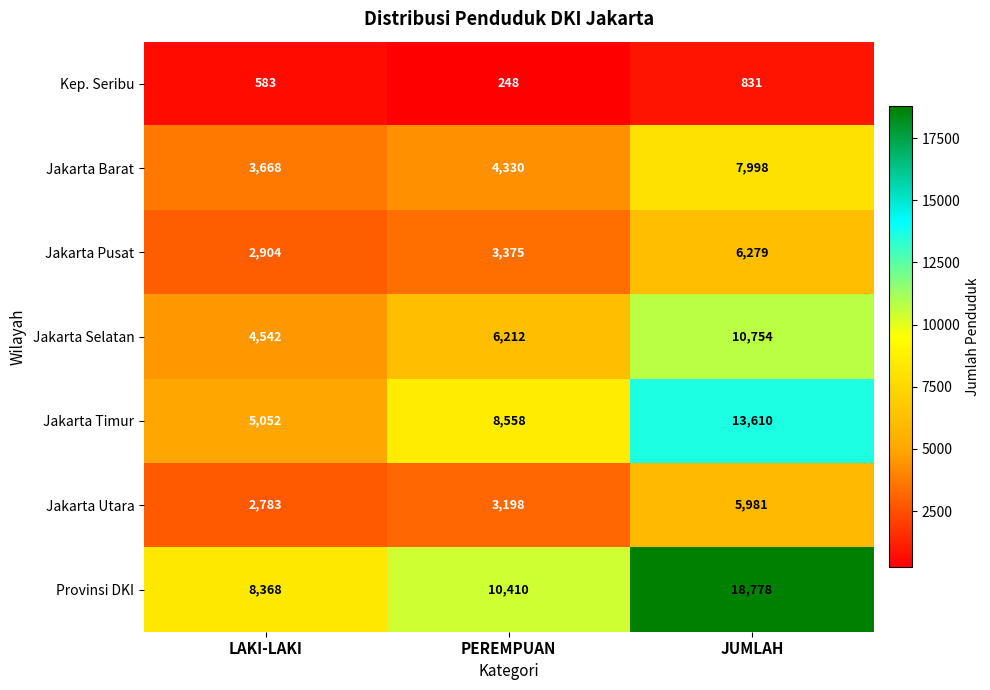

What is the difference between the Provinsi DKI values at PEREMPUAN and JUMLAH?

8368